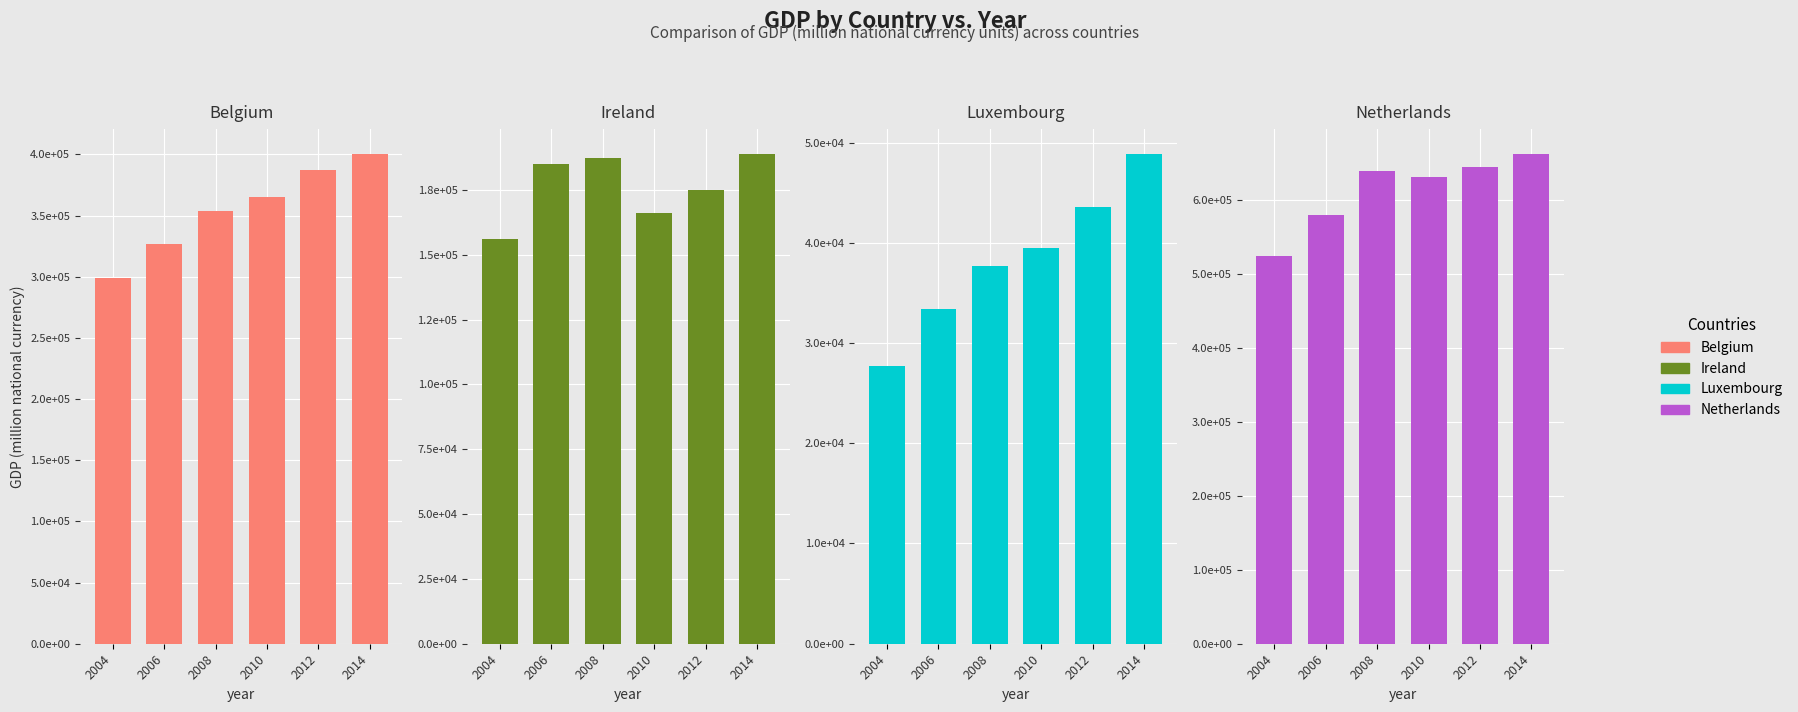

List the labels in order of Belgium value, smallest first.

2004, 2006, 2008, 2010, 2012, 2014